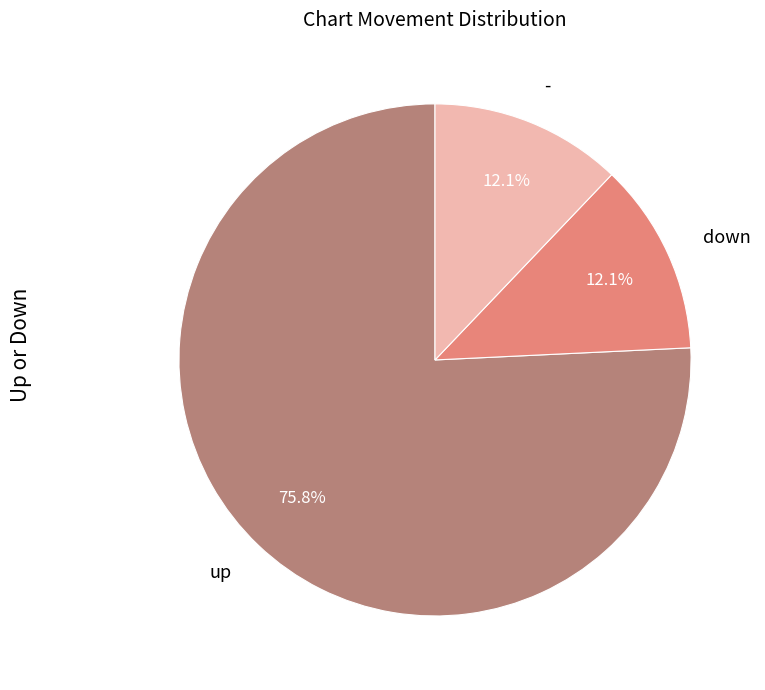

Is there a majority slice in this chart?

Yes